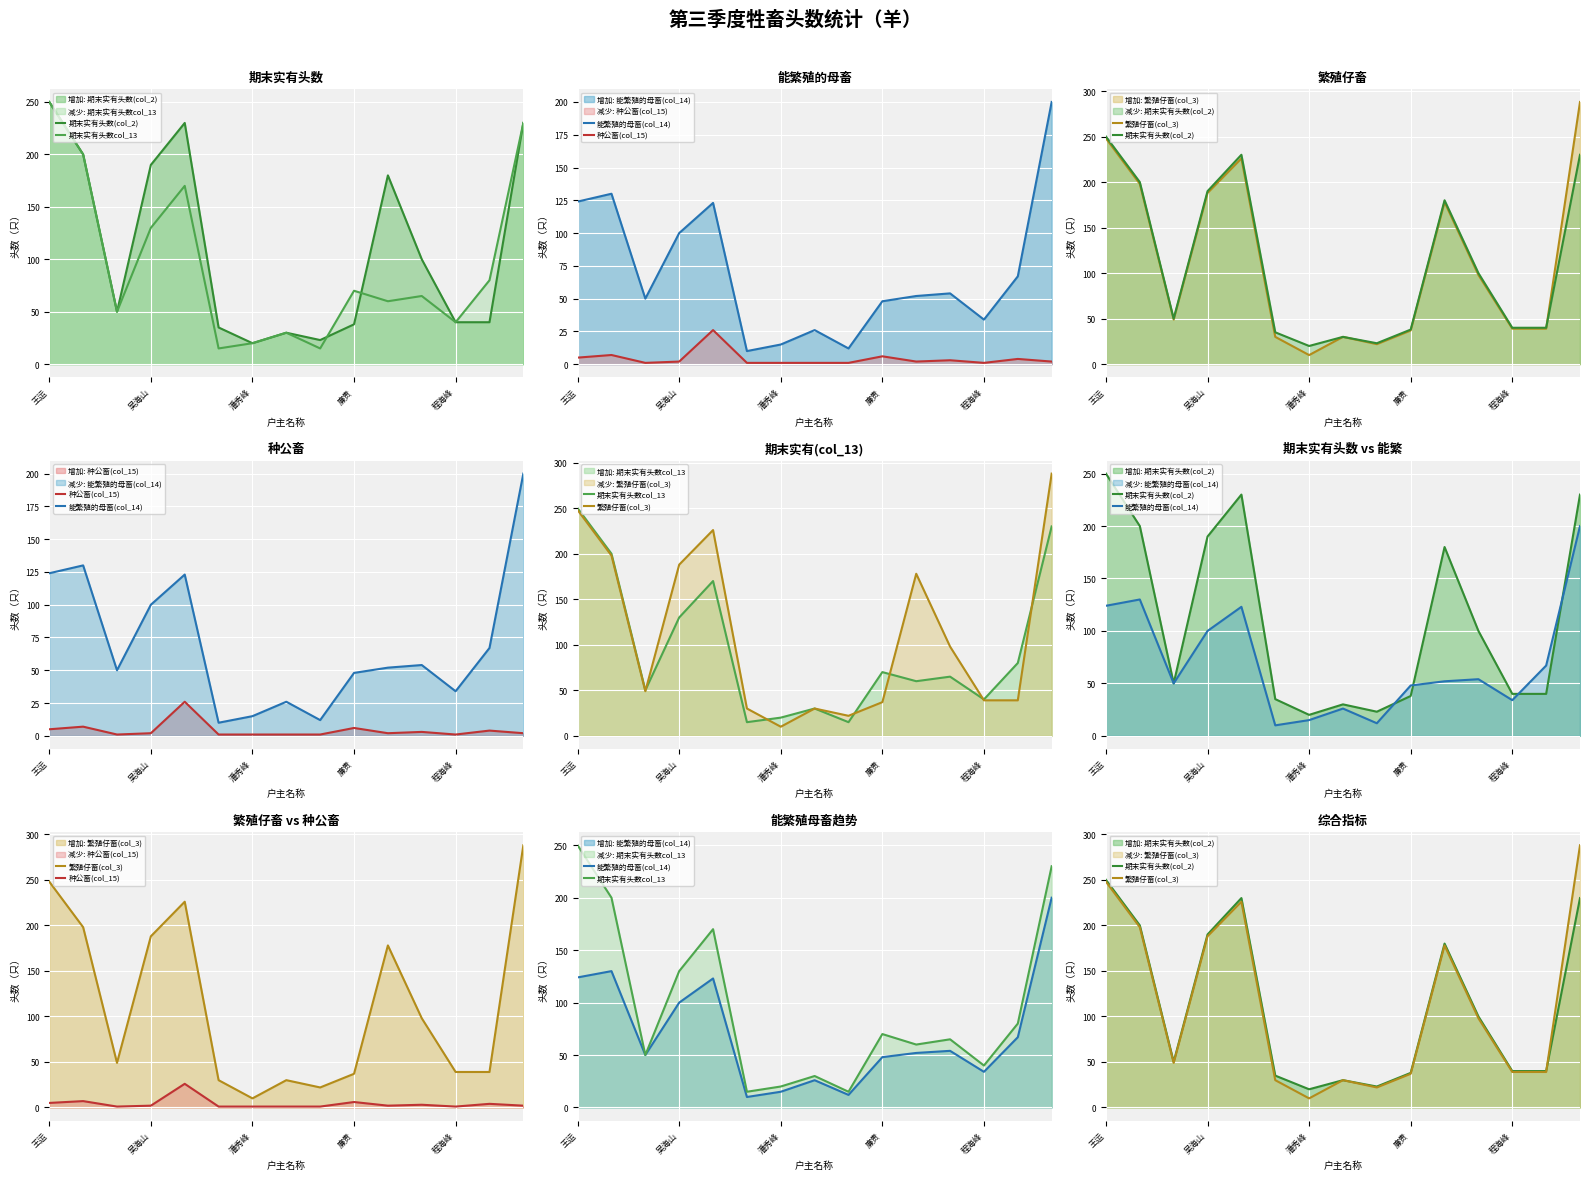

Rank the categories by 繁殖仔畜(col_3) value from lowest to highest.

6, 8, 5, 7, 9, 12, 13, 潘秀峰, 11, 10, 廉贵, 吴海山, 程海峰, 王运, 14